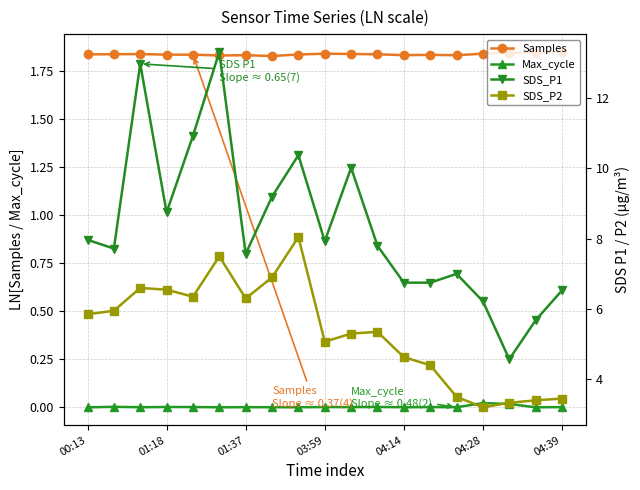

How many interior local valleys does the SDS_P2 series have?

4